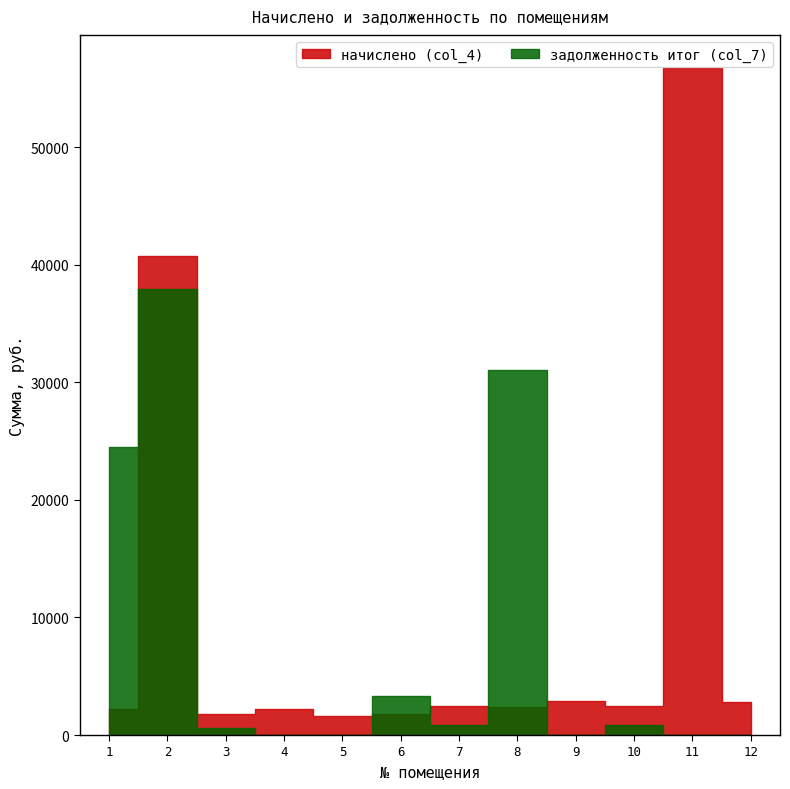

At which label does задолженность итог (col_7) reach its peak?

2